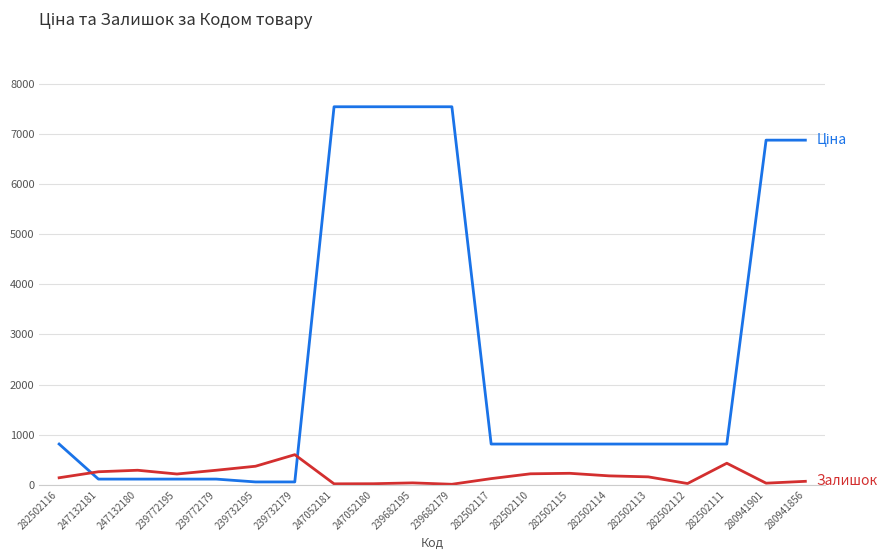

What is the spread (max minus min) of values at 282502111?

383.0